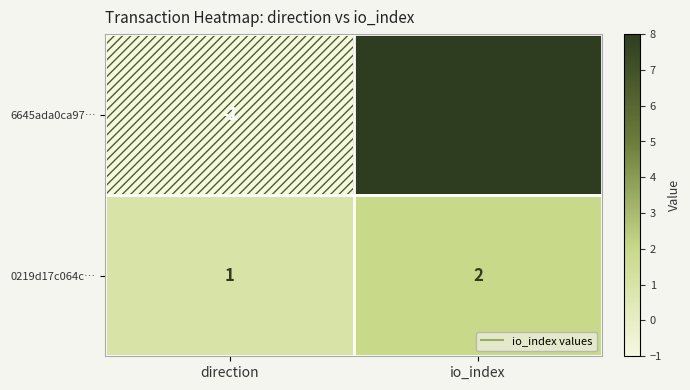

At which label is 6645ada0ca97… closest to 3?

direction